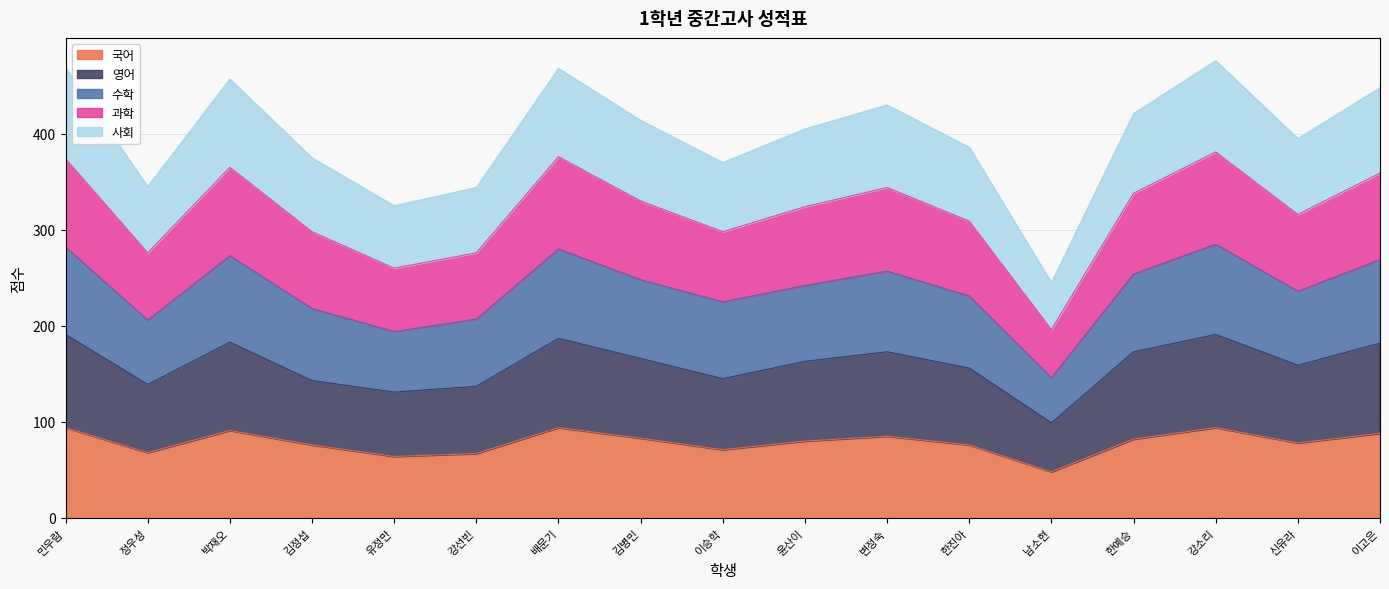

What value does the 국어 series have at 김정섭?

76